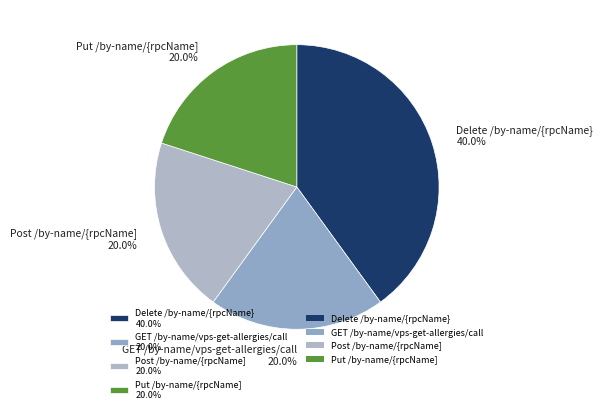

What is the ratio of the value at Put /by-name/{rpcName] 20.0% to the value at Delete /by-name/{rpcName} 40.0%?

0.5